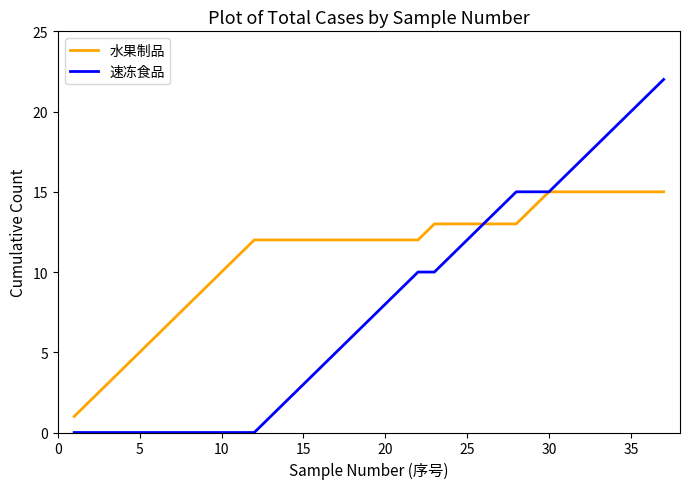

Which series has the largest total across all categories?

水果制品